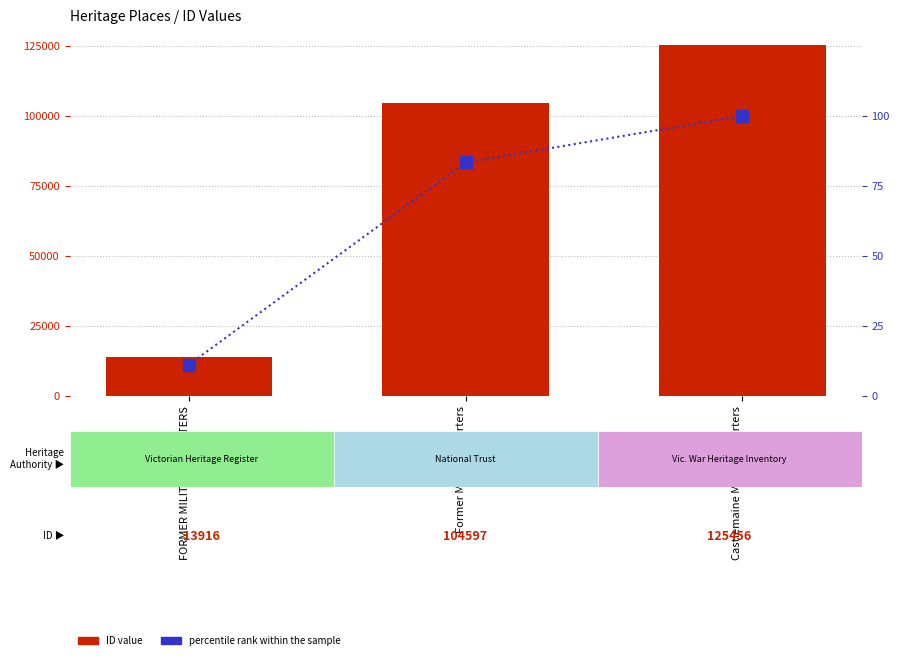

What is the value of the percentile rank within the sample bar at the 3rd from the left?

100.0